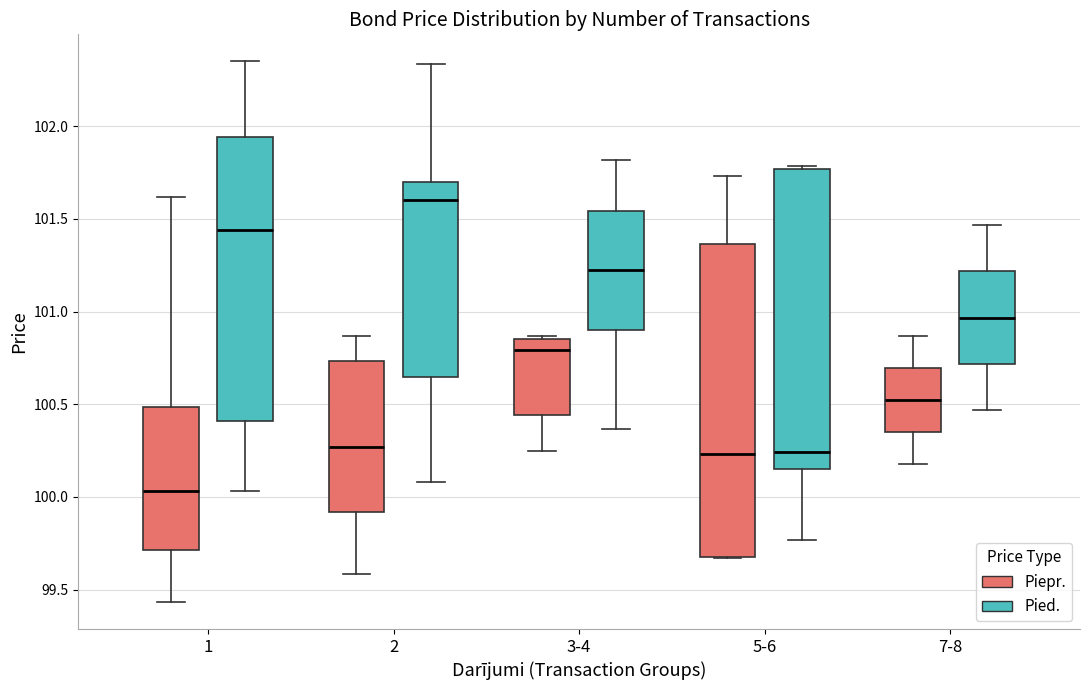

Which box has the lowest median line?

1 (Piepr.)